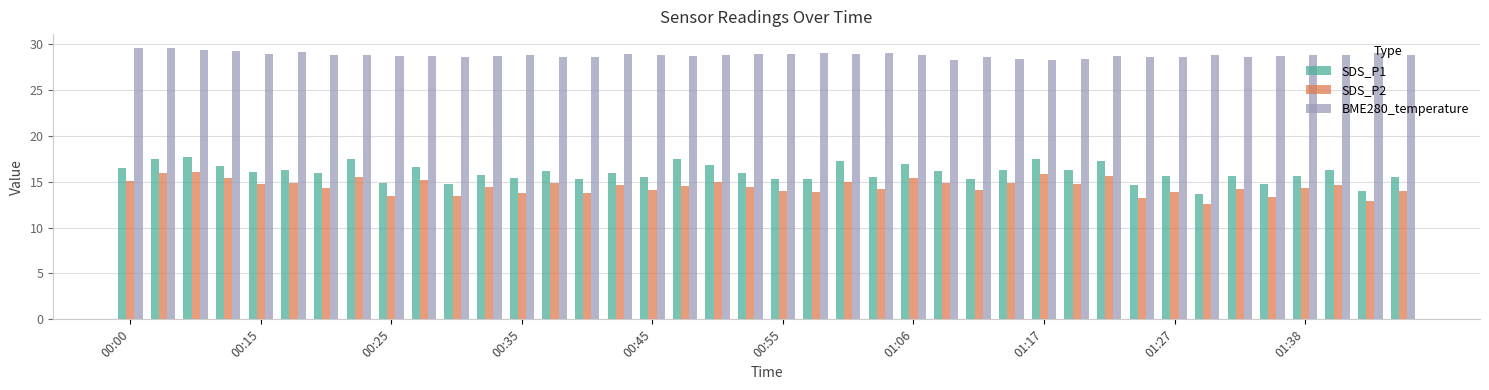

Which series has the largest range (max minus min)?

SDS_P1